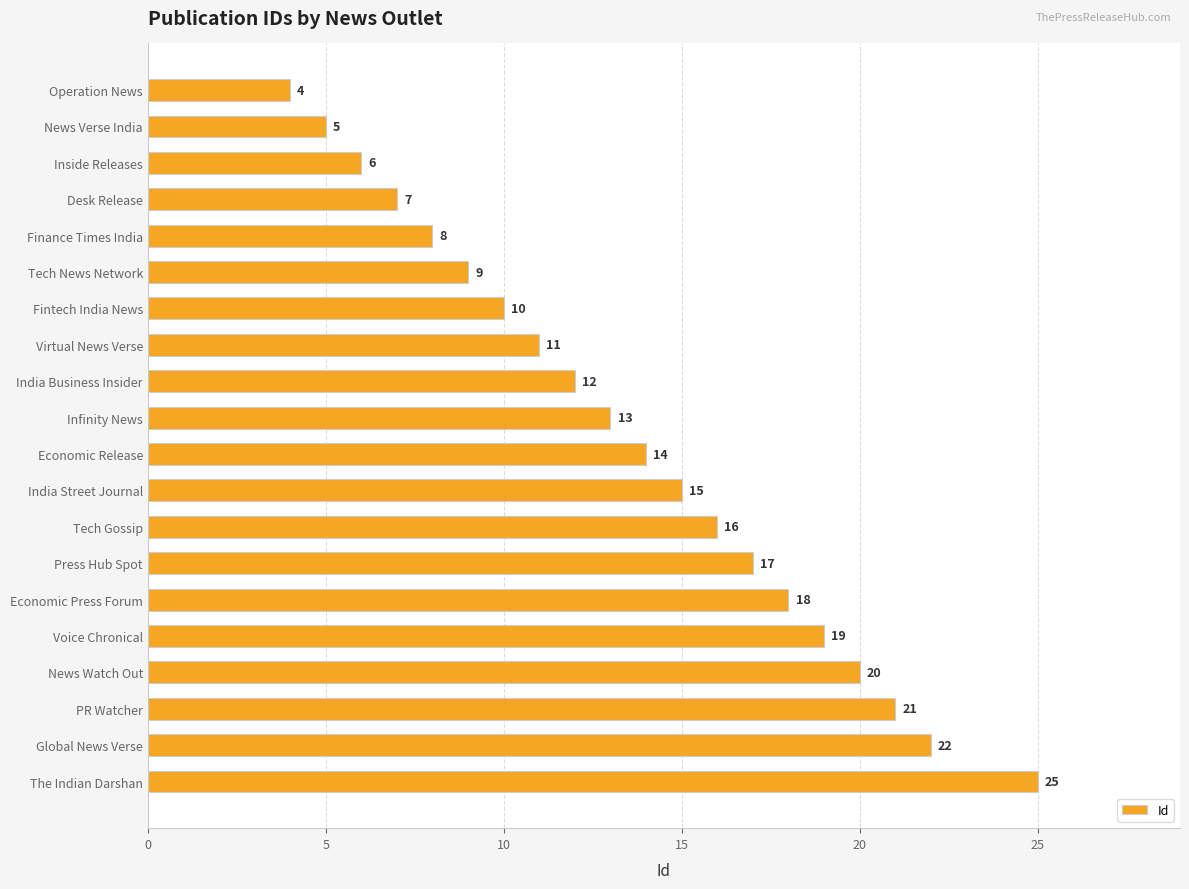

Is it true that the value at India Business Insider is 6?

False